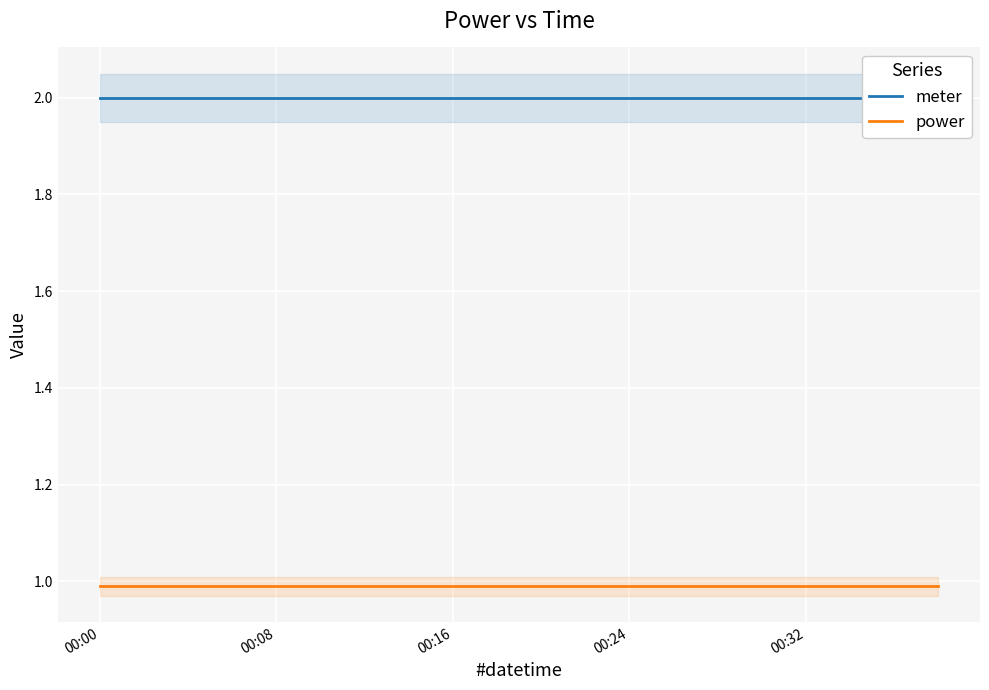

At which category is the sum across all series the highest?

00:00